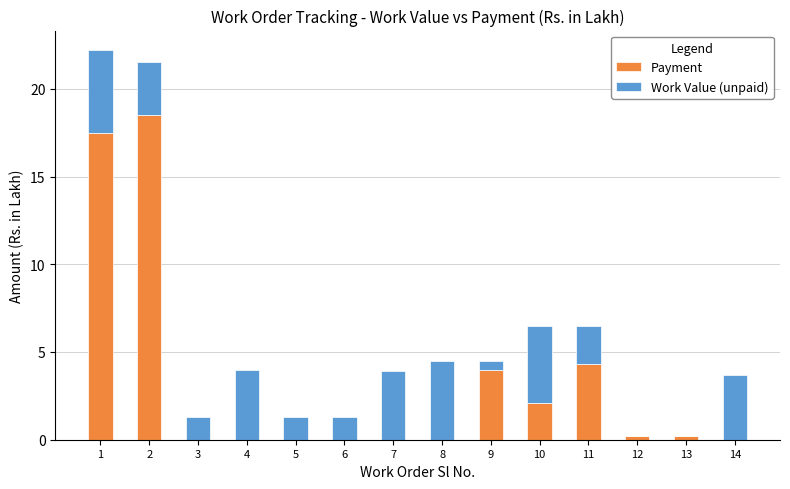

The value of Payment at 2 is 18.5. True or false?

True